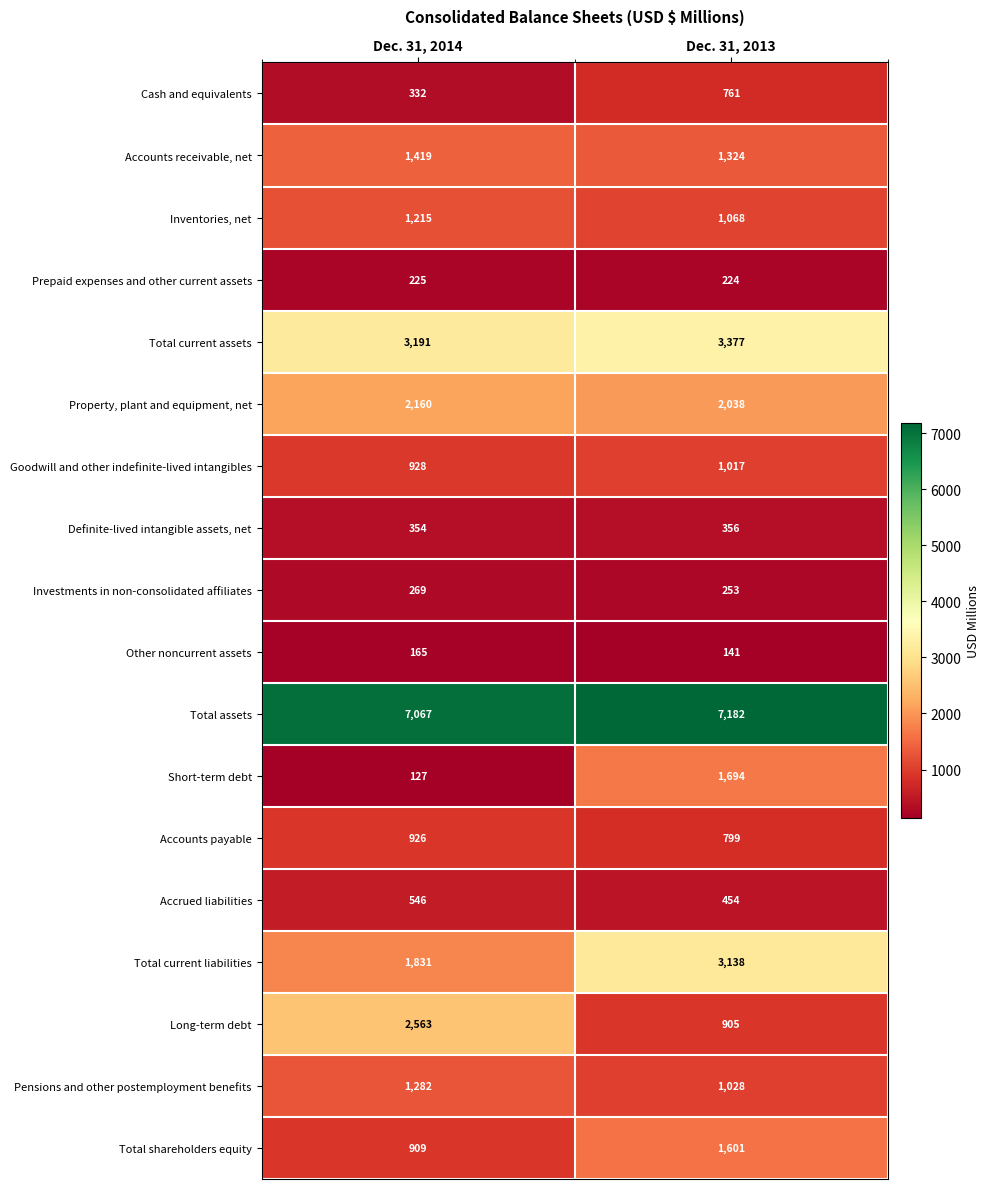

List the labels in order of Long-term debt value, smallest first.

Dec. 31, 2013, Dec. 31, 2014